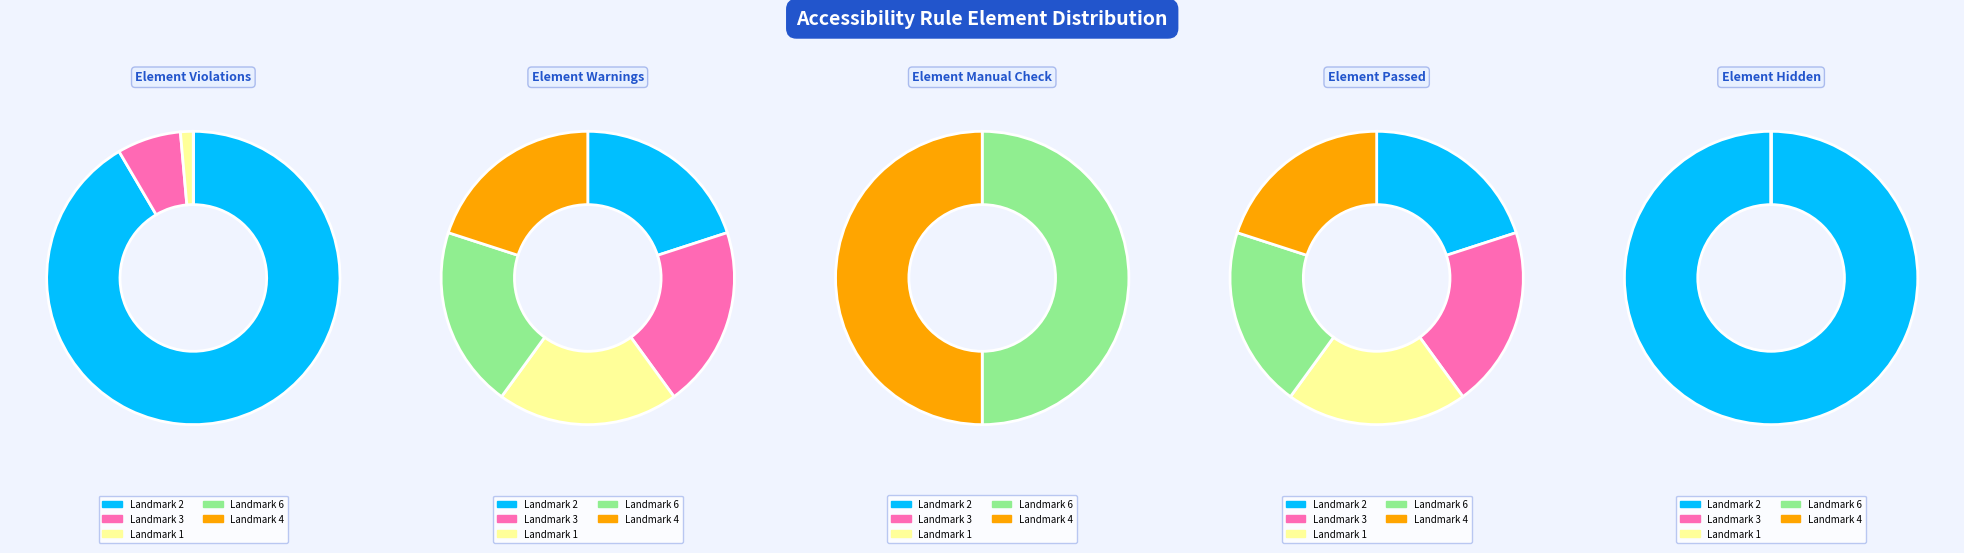

How many slices are in this pie chart?

5